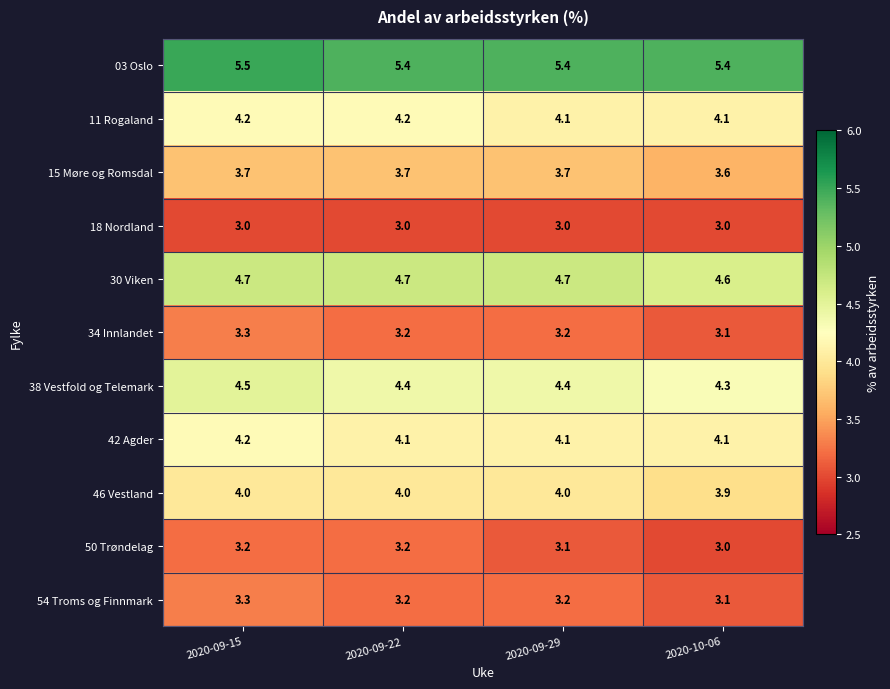

What is the sum of the 30 Viken values at 2020-09-22 and 2020-10-06?

9.3